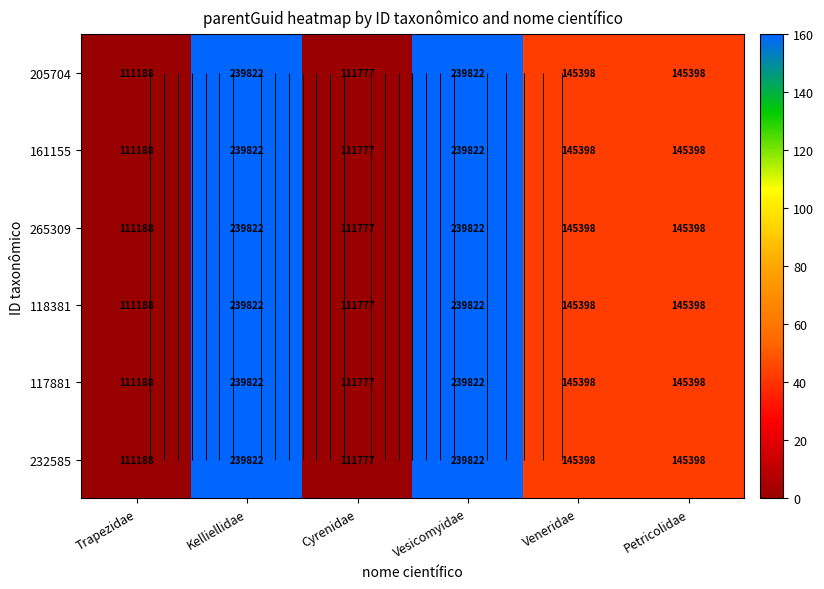

The 161155 series shows 13.3 at Petricolidae. True or false?

False